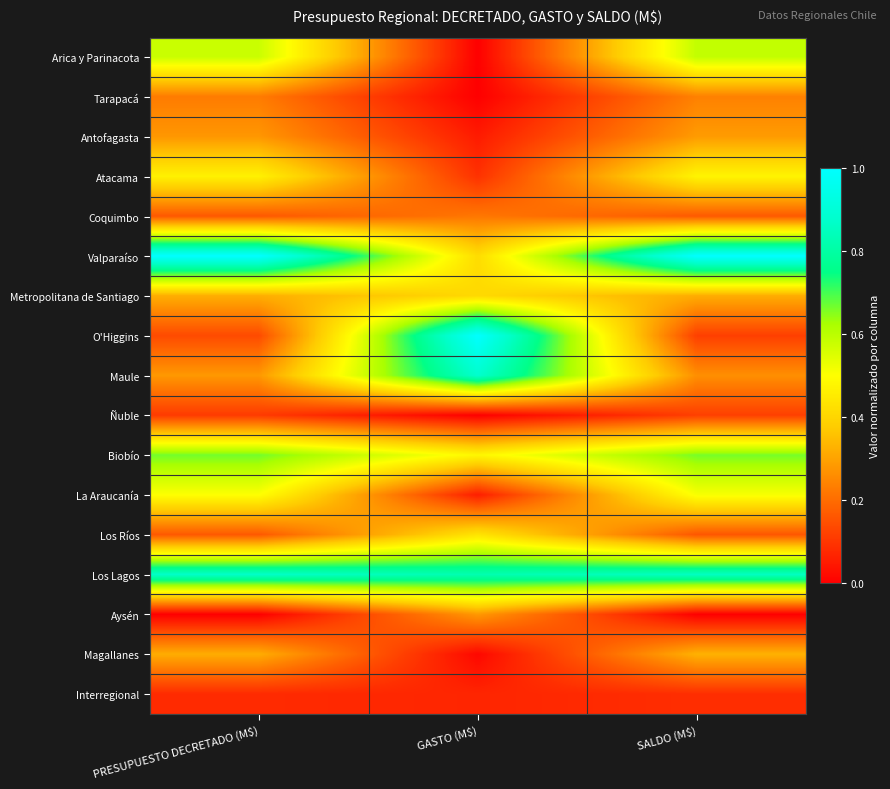

Which series has the largest range (max minus min)?

O'Higgins